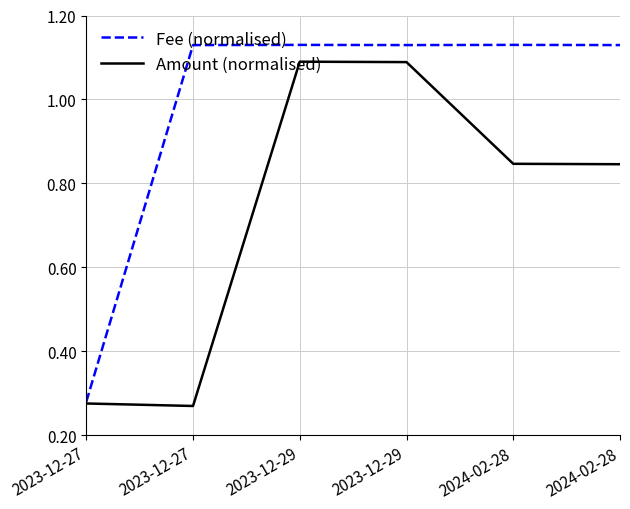

At which label is Amount (normalised) closest to 0?

2023-12-27